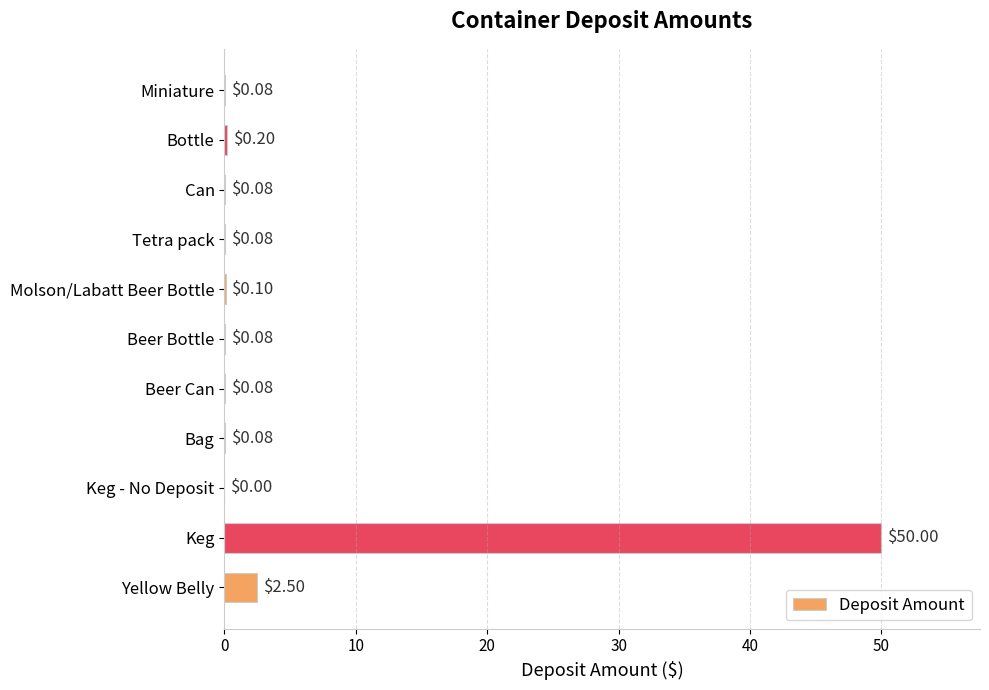

At which category does the chart reach its peak across all series?

Keg